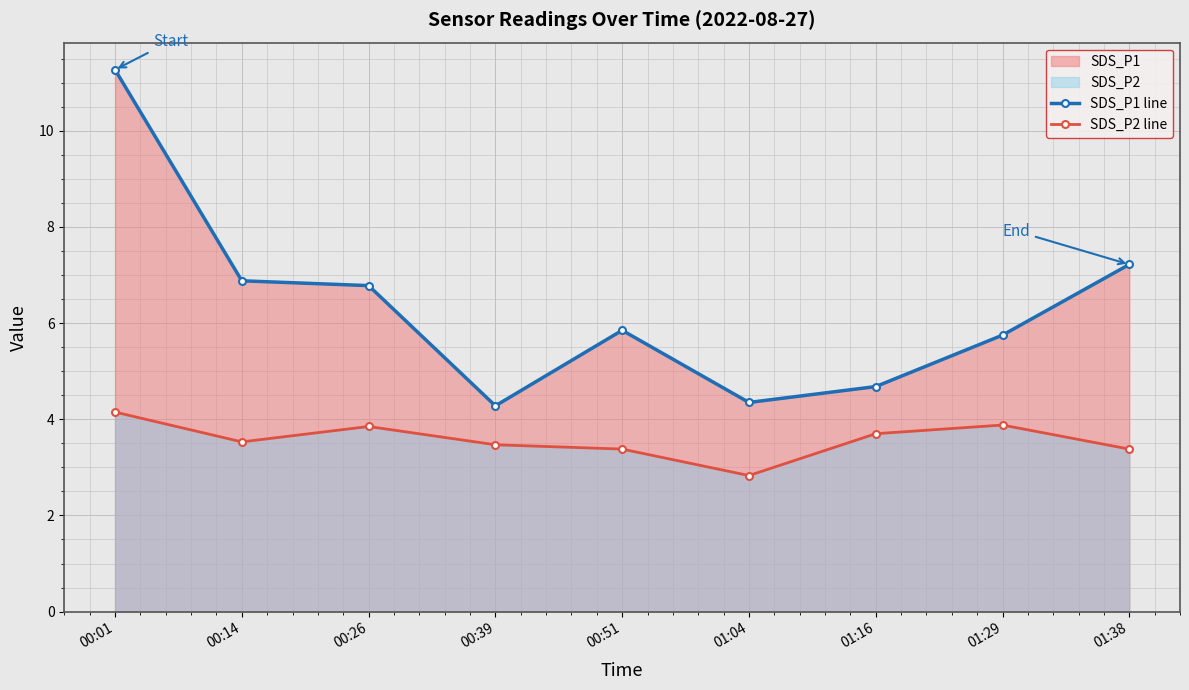

Which series has the widest spread of values?

SDS_P1 line